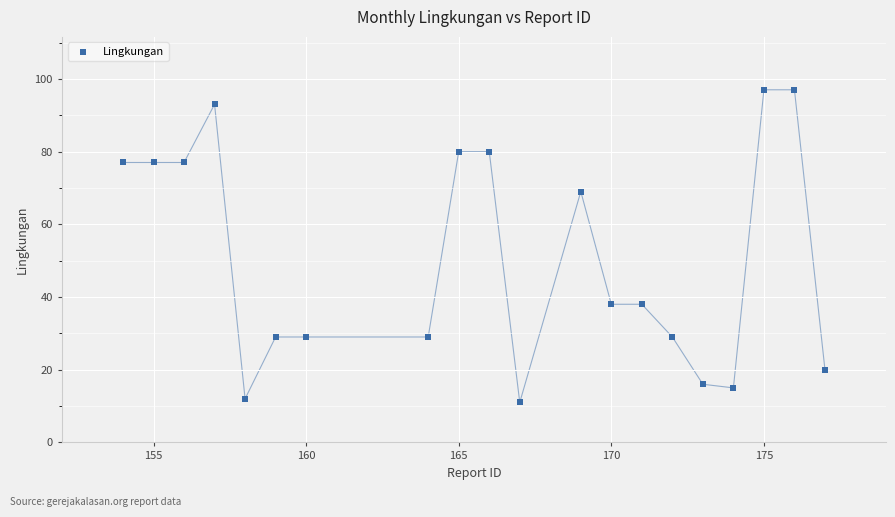

What is the range of Y values (max minus min)?

86